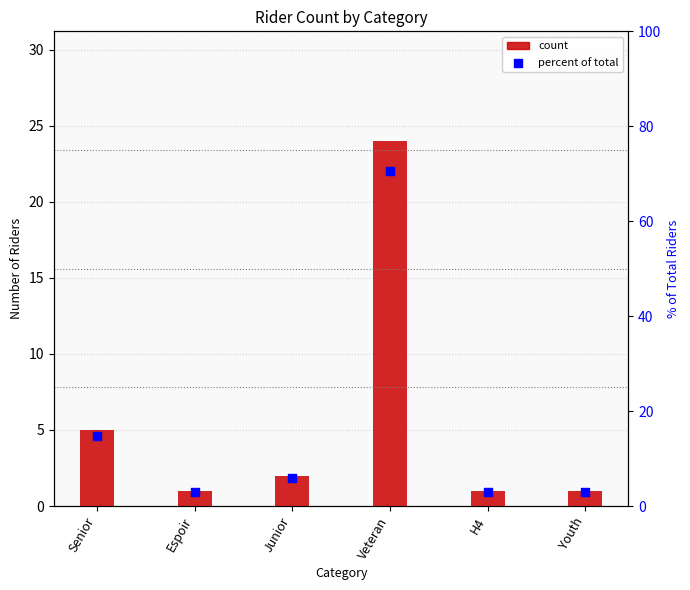

At how many categories does at least one series exceed 35?

1